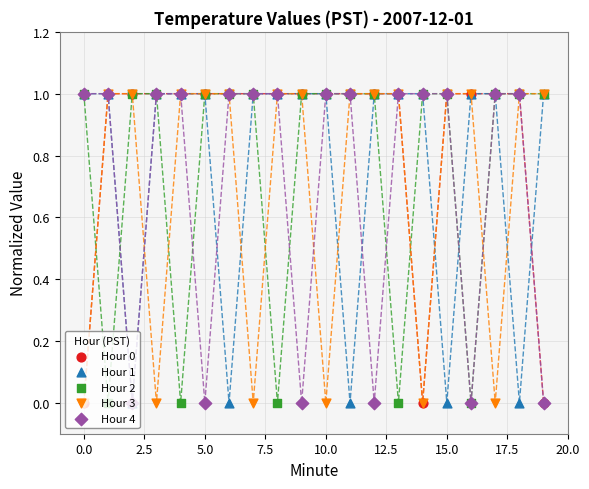

What are all the series names shown in the legend?

Hour 0, Hour 1, Hour 2, Hour 3, Hour 4